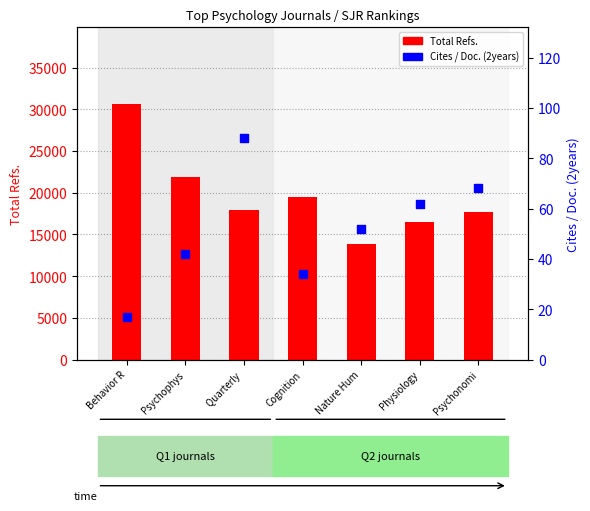

Which series contains the lowest Y value?

Cites / Doc. (2years)